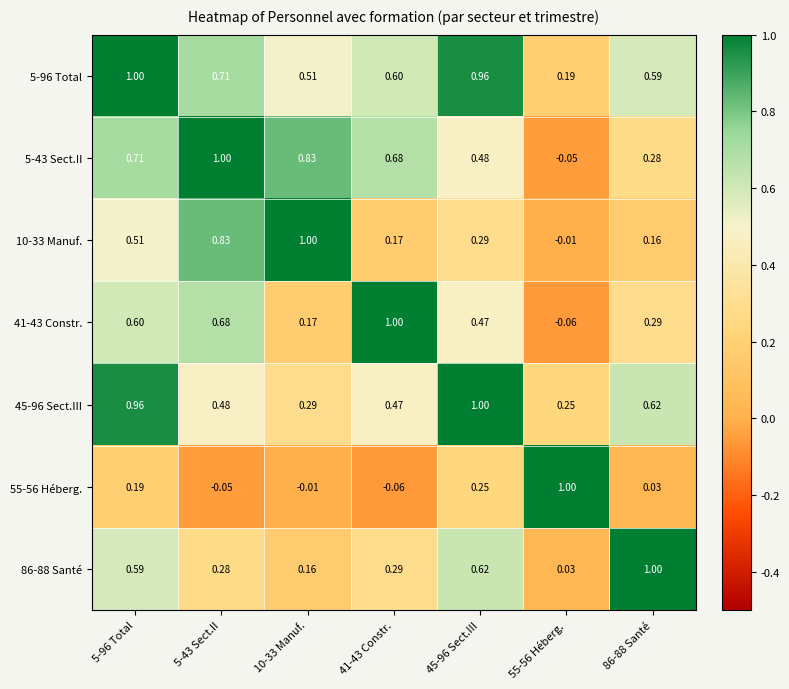

Is the value of 41-43 Constr. at 55-56 Héberg. greater than the value of 10-33 Manuf. at 55-56 Héberg.?

No